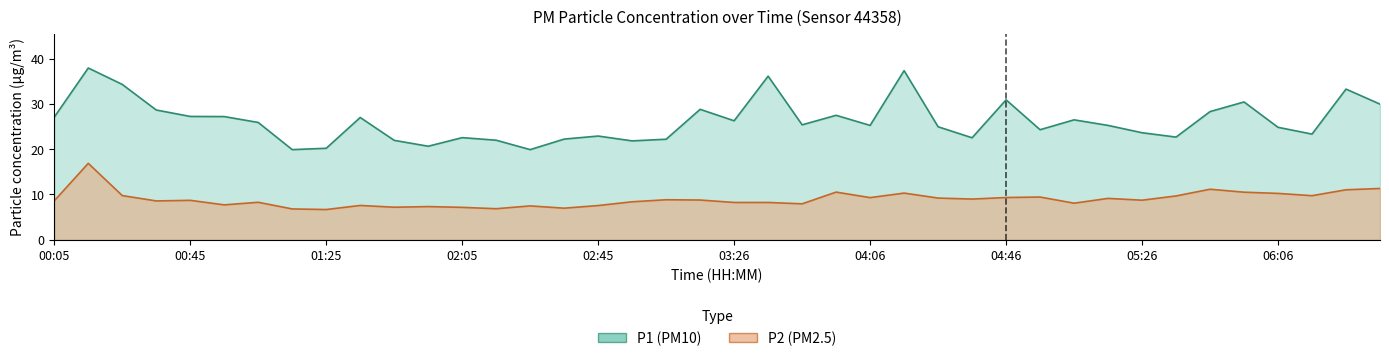

True or false: P1 and P2 intersect in this chart.

False